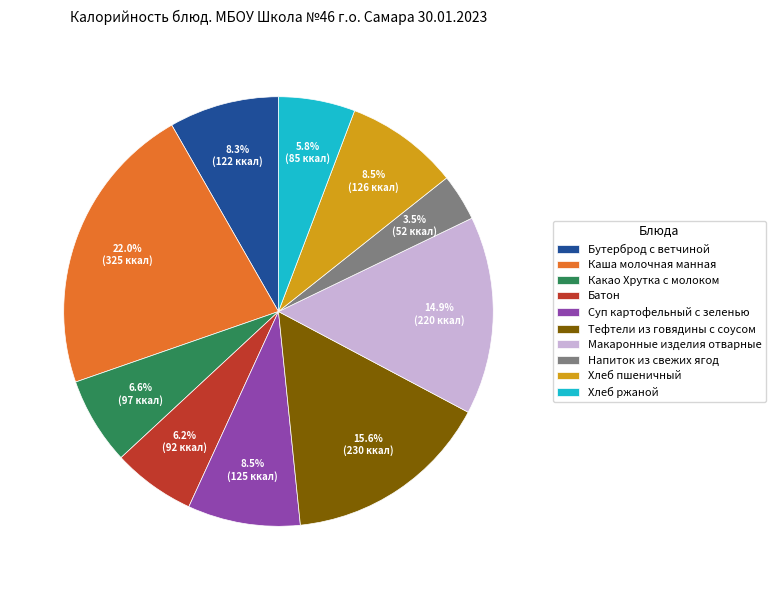

Is the sum of Хлеб пшеничный and Каша молочная манная greater than half?

No